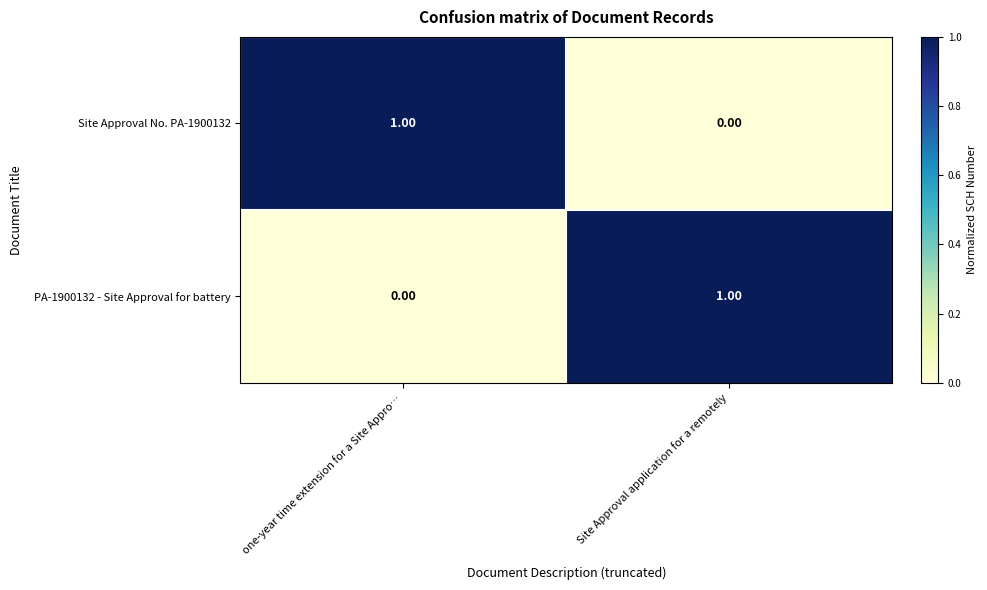

At Site Approval application for a remotely, list the series in order from smallest to largest.

Site Approval No. PA-1900132, PA-1900132 - Site Approval for battery